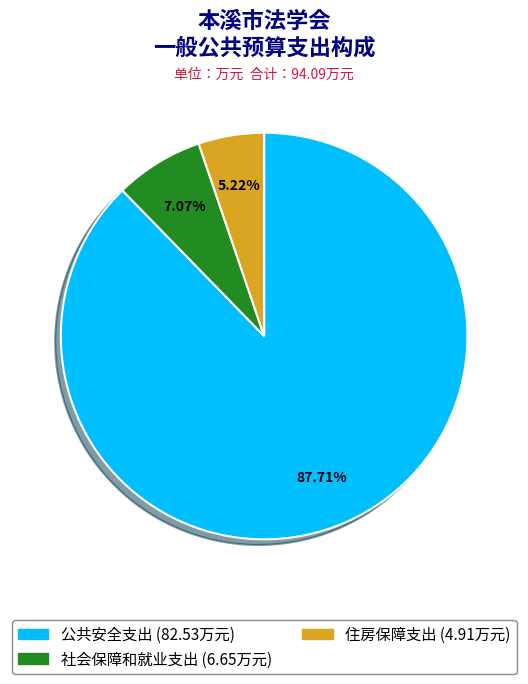

Which has a higher value, 住房保障支出 or 社会保障和就业支出?

社会保障和就业支出